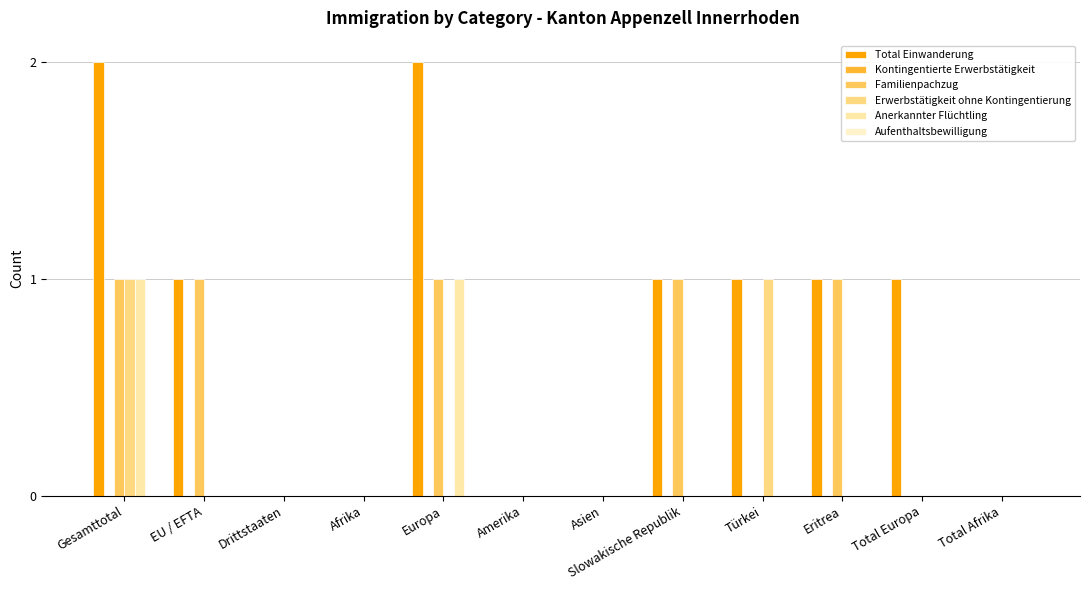

Does the chart contain stacked bars?

No